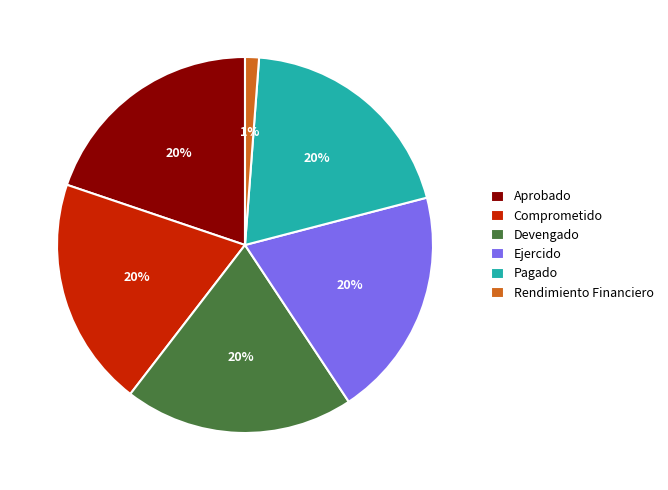

How many segments does this pie chart have?

6